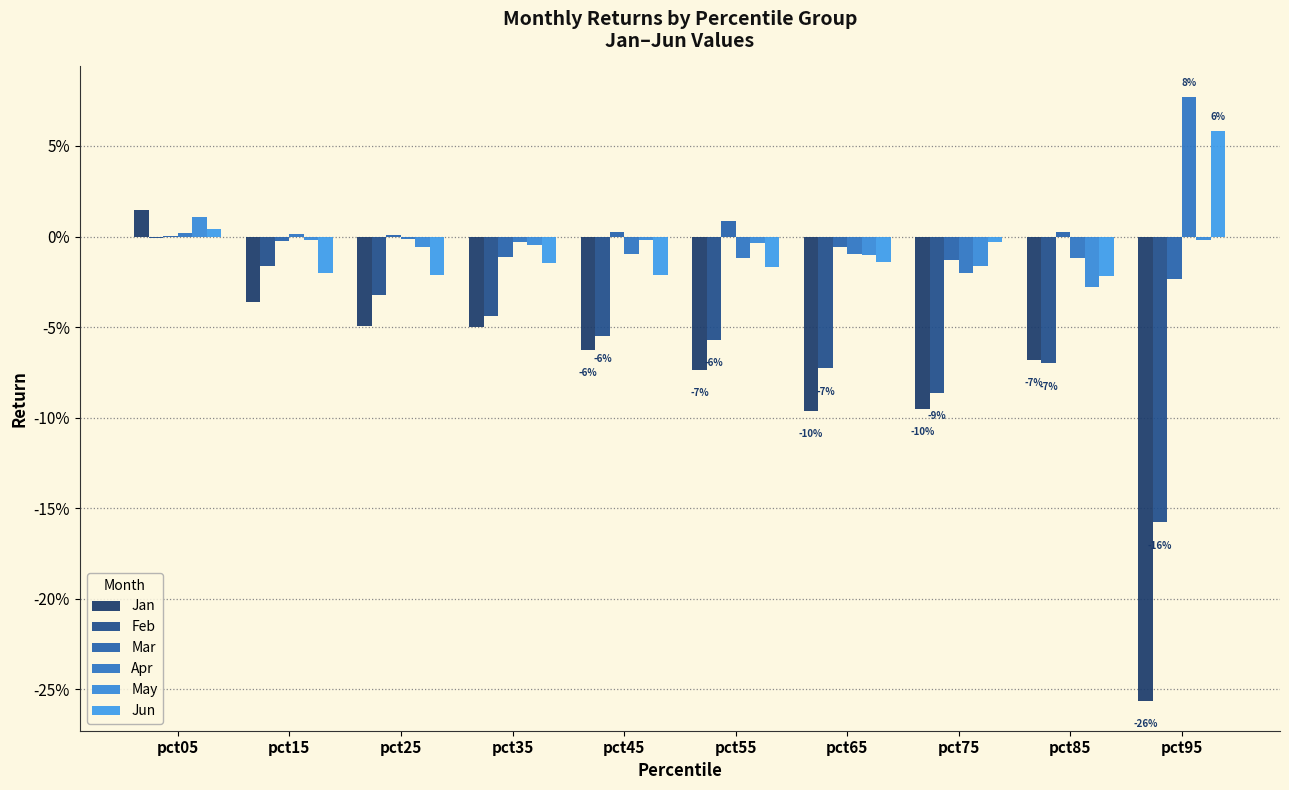

Which series has the largest total across all categories?

Apr